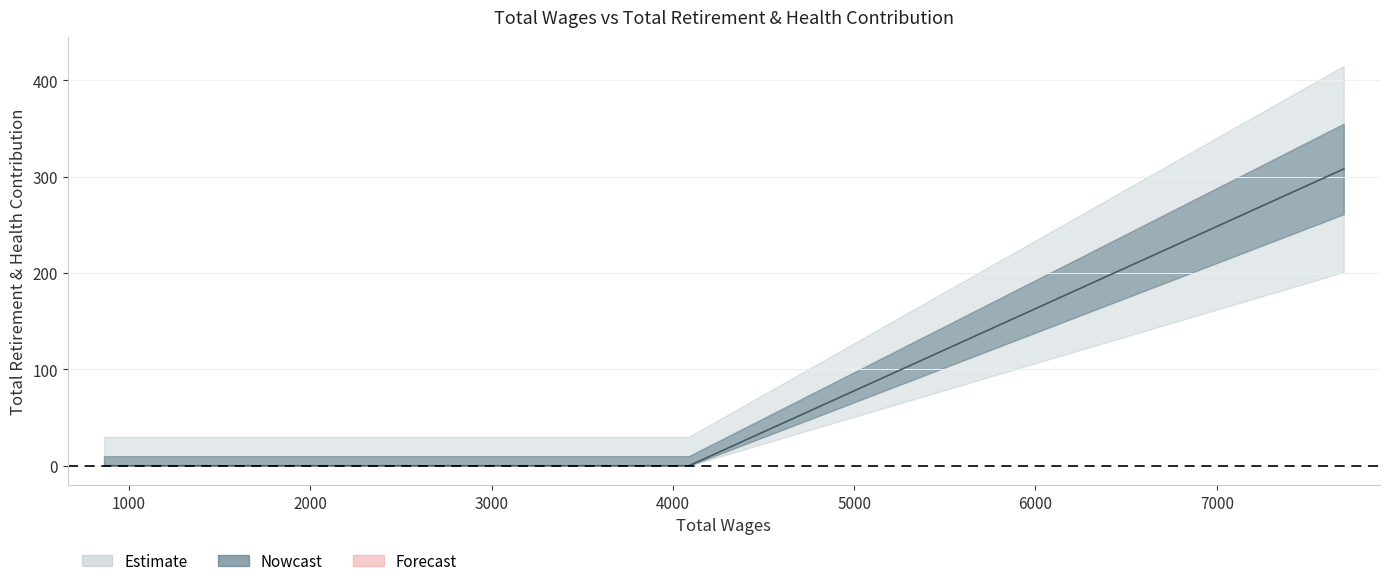

What is the label of the 2nd point from the left?

4088.0